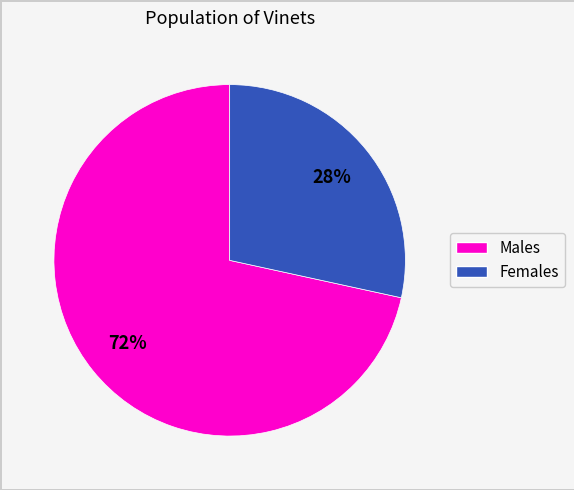

To the nearest percent, what is the average slice percentage?

50%